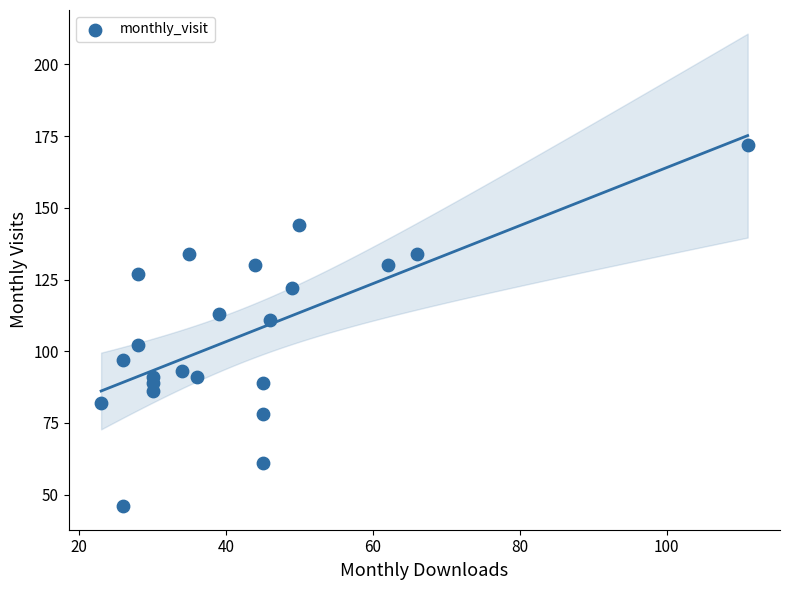

What Y value in the scatter plot is closest to 109?

111